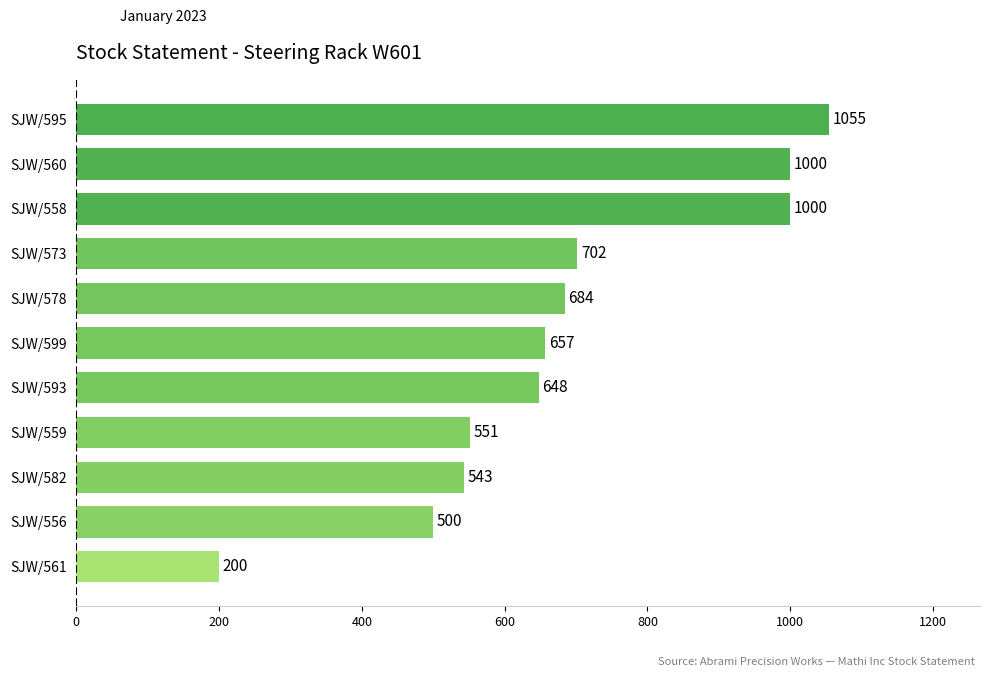

What value does the data have at SJW/561, to the nearest 10?

200